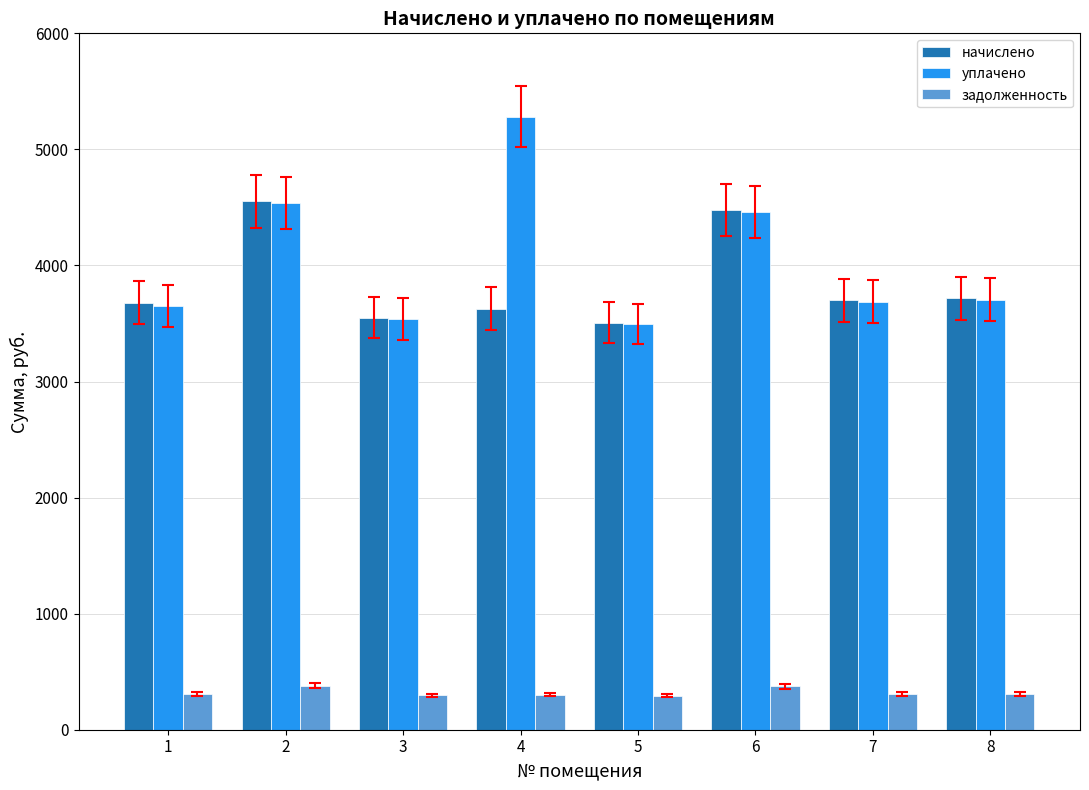

Are the bars horizontal?

No